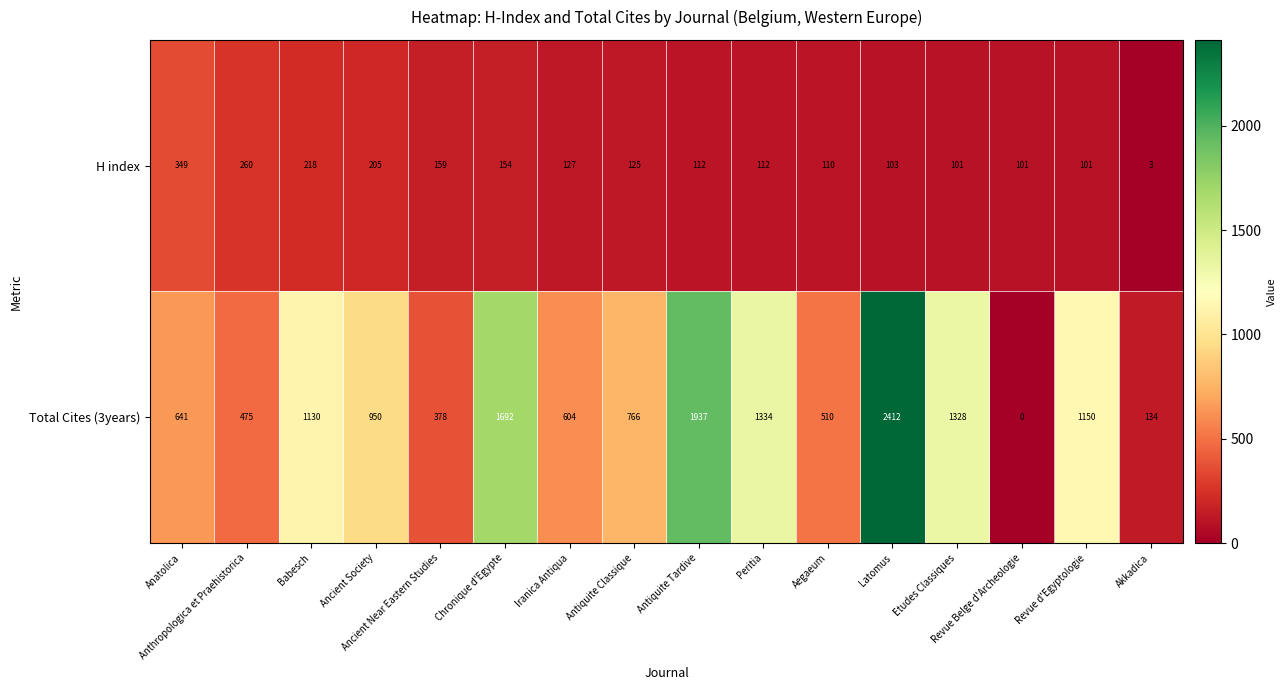

At which category does the chart reach its minimum across all series?

Revue Belge d'Archeologie